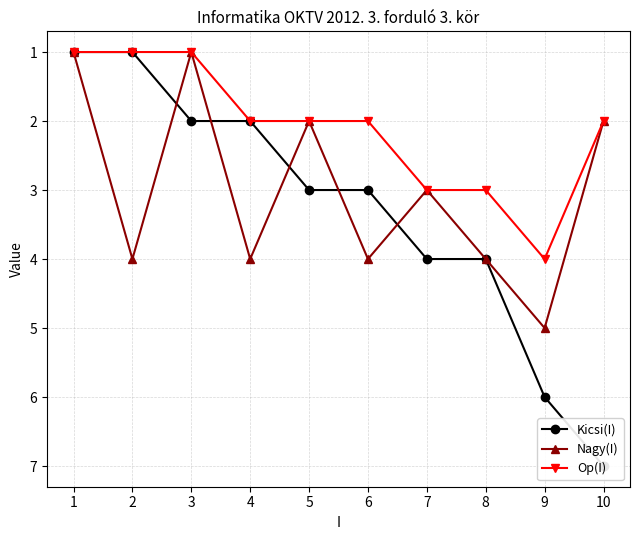

What is the value of the Kicsi(I) point at the 9th from the left?

6